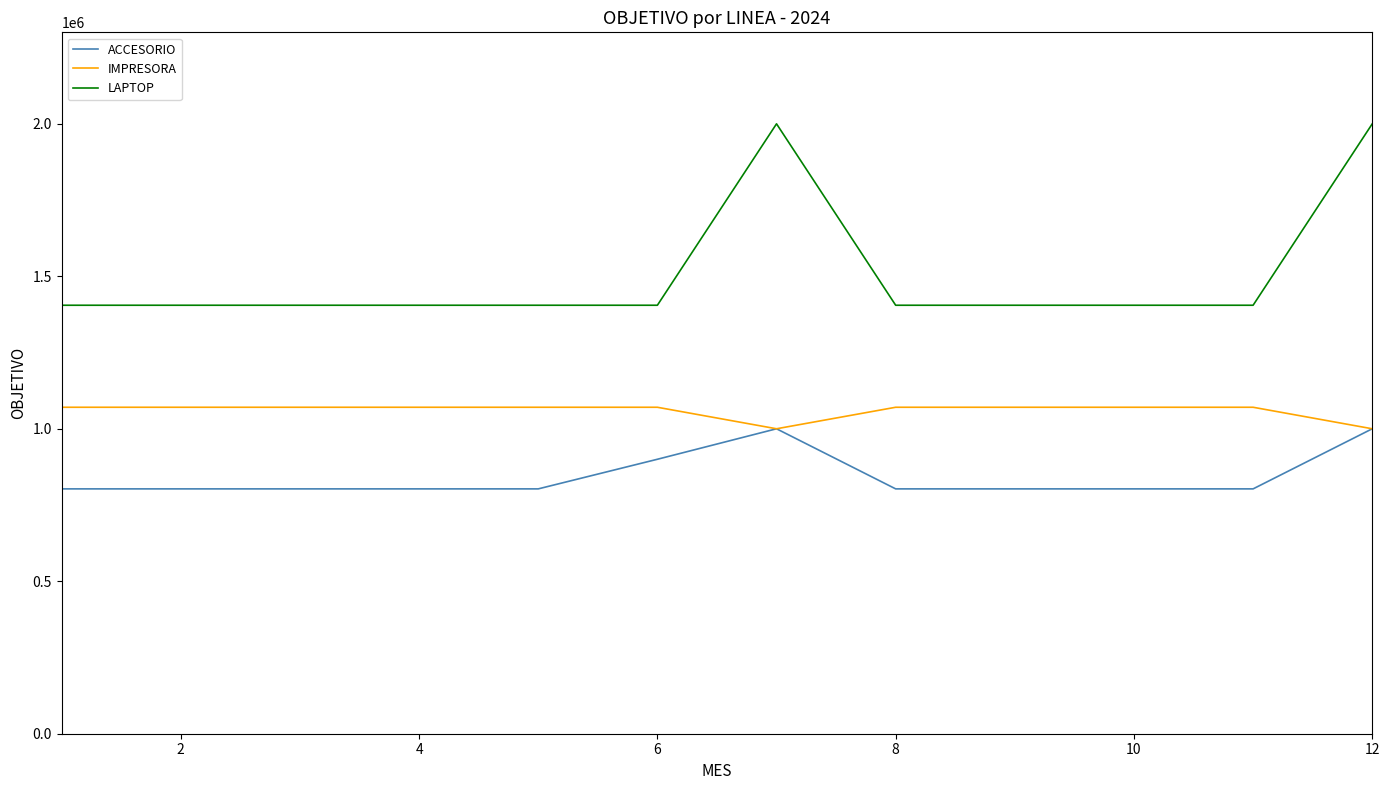

List the series in order of their overall mean, highest first.

LAPTOP, IMPRESORA, ACCESORIO